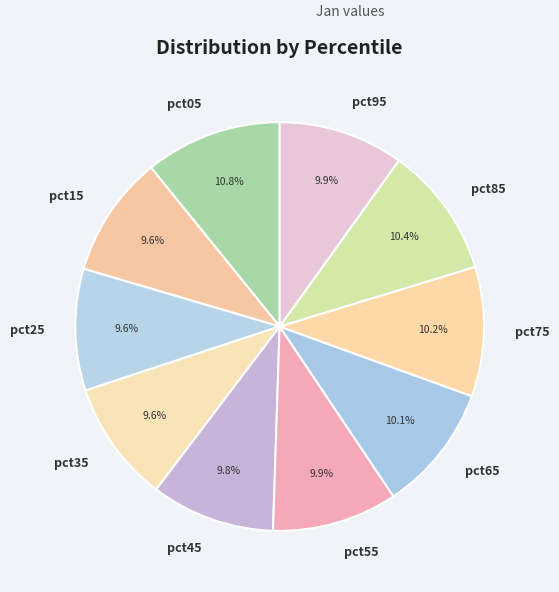

Between pct15 and pct05, which is larger?

pct05